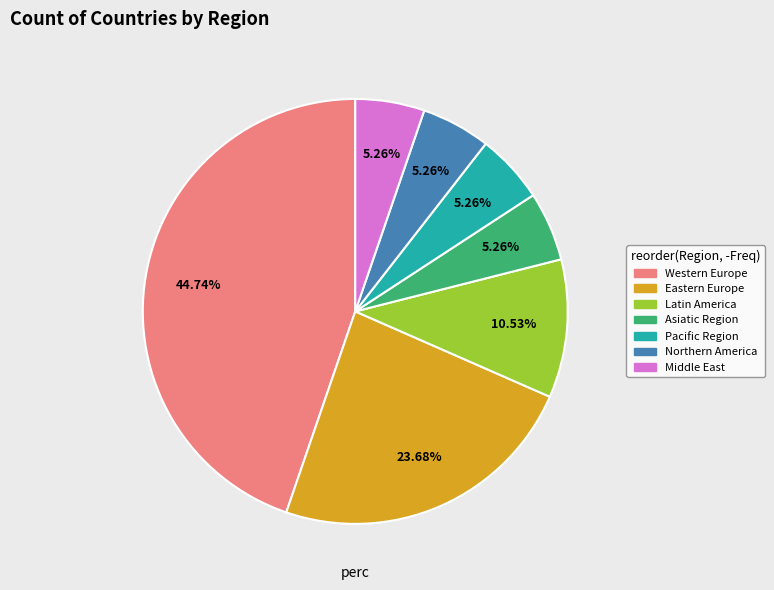

To the nearest percent, what is the average slice percentage?

14%